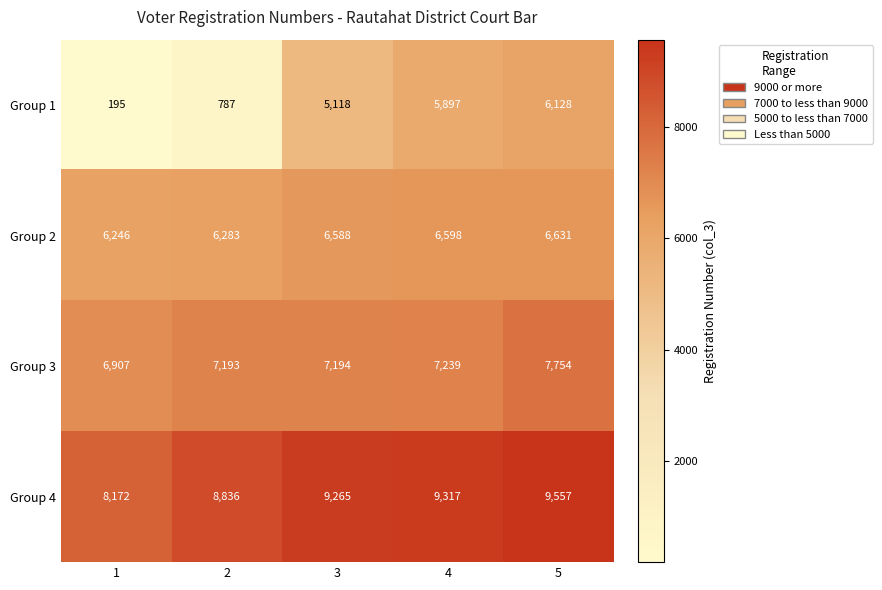

Which series has the widest spread of values?

Group 1